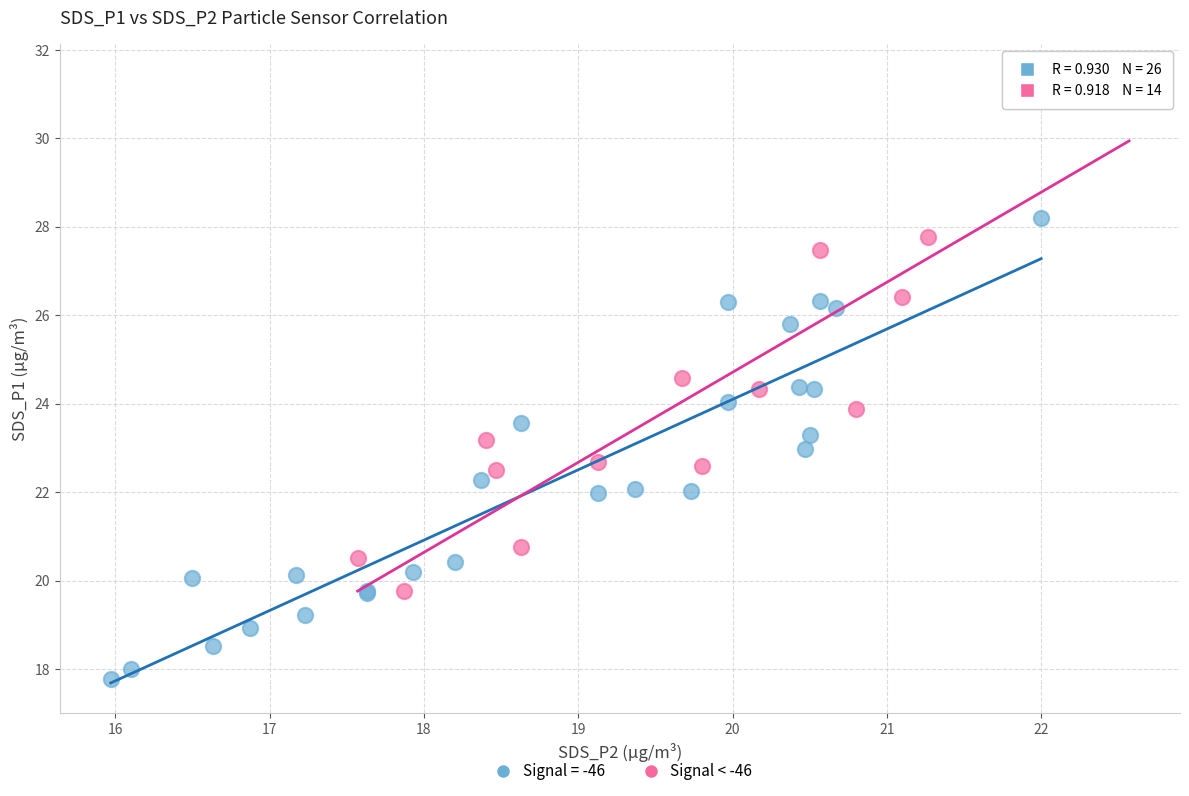

Which series reaches the maximum Y coordinate?

Signal < -46